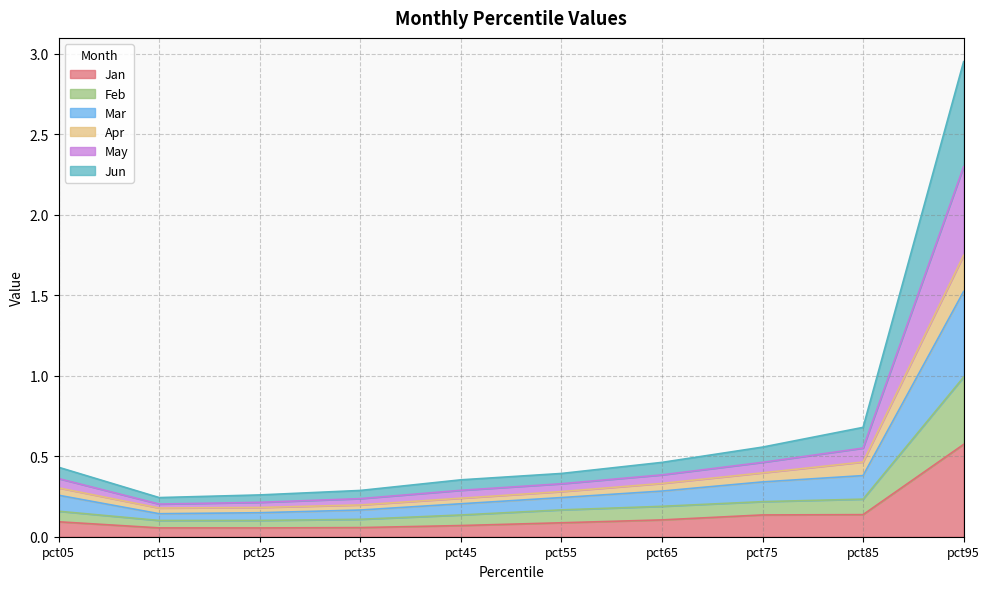

Is it true that Jan equals 0.0 at pct65?

False